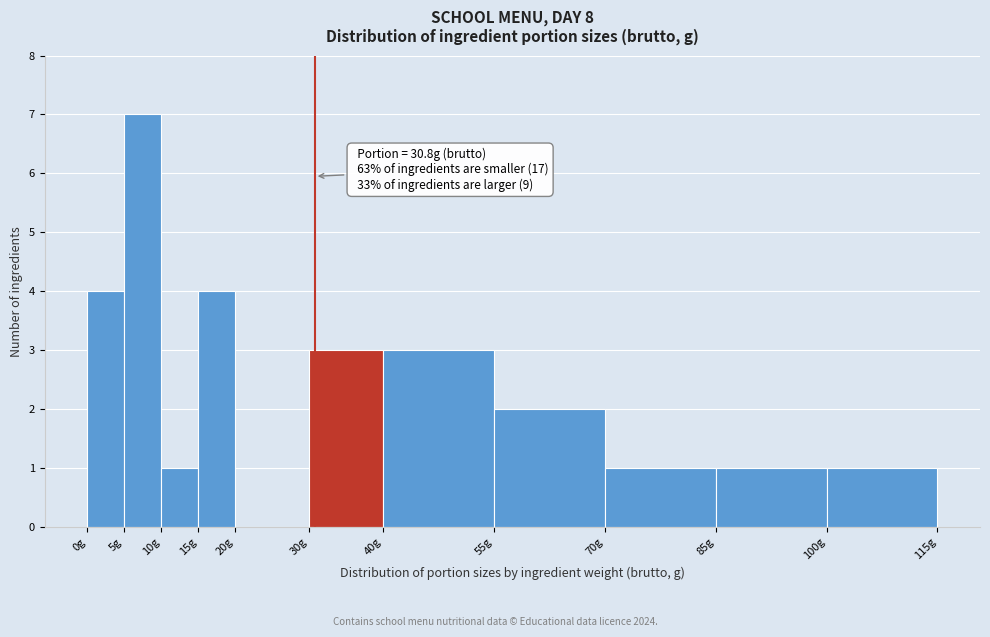

Over which range of the x-axis is the bar tallest?

5 to 10